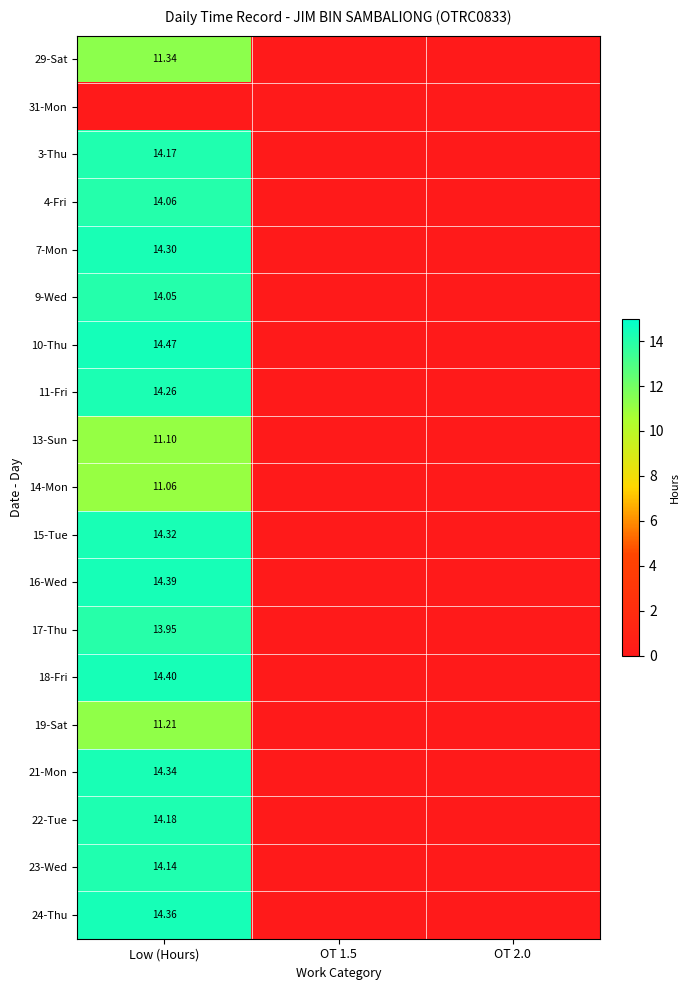

Is the value of 19-Sat at Low (Hours) greater than the value of 16-Wed at OT 2.0?

Yes